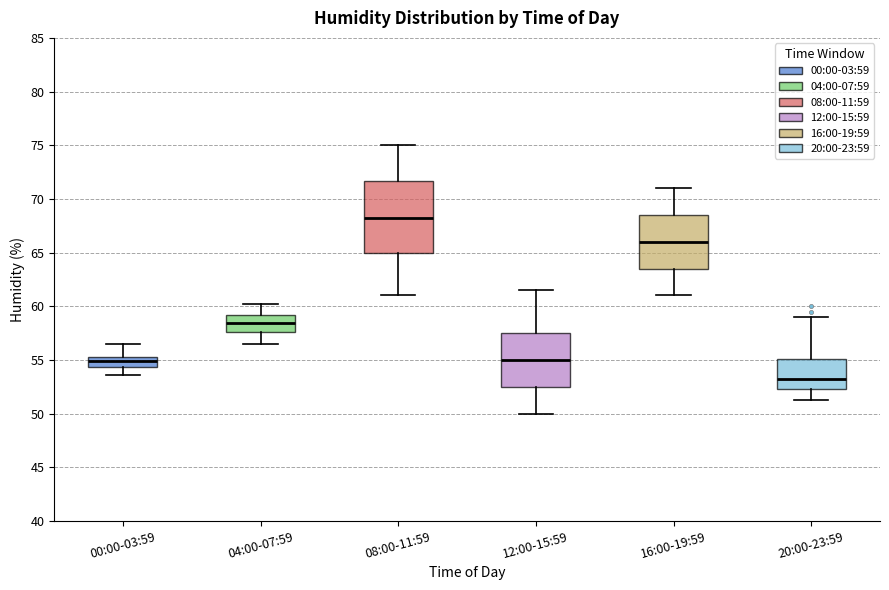

Reading left to right, transcribe this box plot: for each box, give where its median line is, the range the box spans, and where its two whiskers end, as read against the y-axis. The values are not printed on the chart, so give them approximately, as read against the axis.

00:00-03:59: median 55.0 (inside the box), box 54.5 to 55.0, whiskers 53.5 to 56.5
04:00-07:59: median 58.5, box 57.5 to 59.0, whiskers 56.5 to 60.0
08:00-11:59: median 68.5, box 65.0 to 71.5, whiskers 61.0 to 75.0
12:00-15:59: median 55.0, box 52.5 to 57.5, whiskers 50.0 to 61.5
16:00-19:59: median 66.0, box 63.5 to 68.5, whiskers 61.0 to 71.0
20:00-23:59: median 53.5, box 52.5 to 55.0, whiskers 51.5 to 59.0